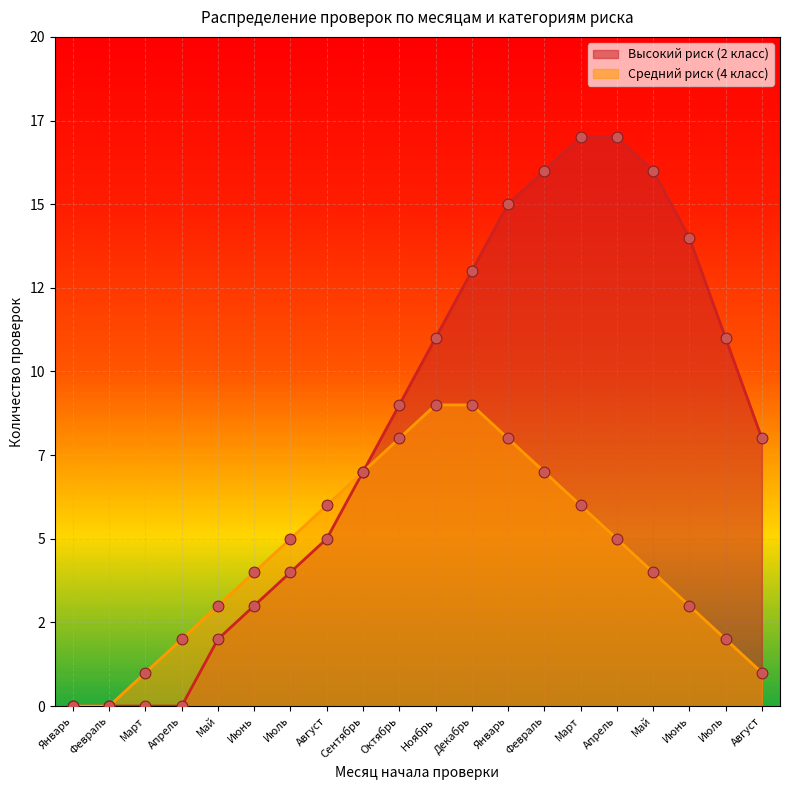

Which series has the widest spread of Y values?

Высокий риск (2 класс)